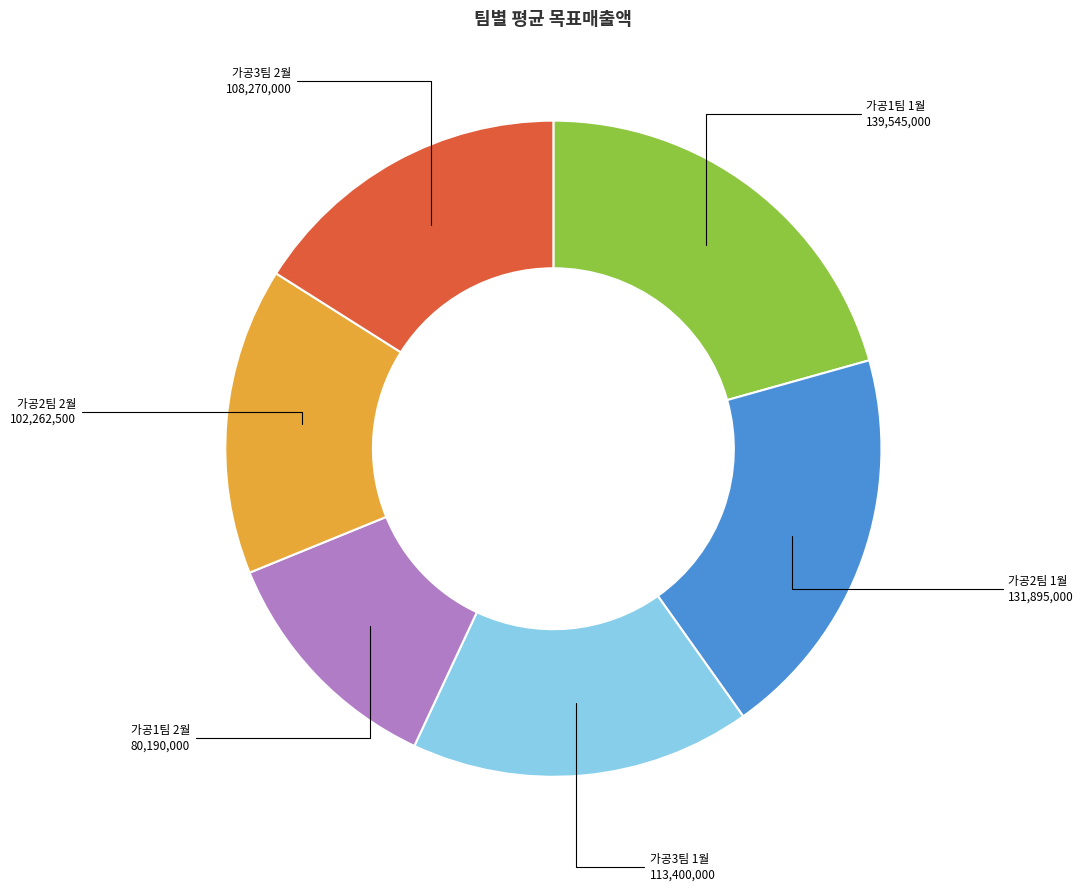

Which has a higher value, 가공2팀 1월 or 가공3팀 2월?

가공2팀 1월